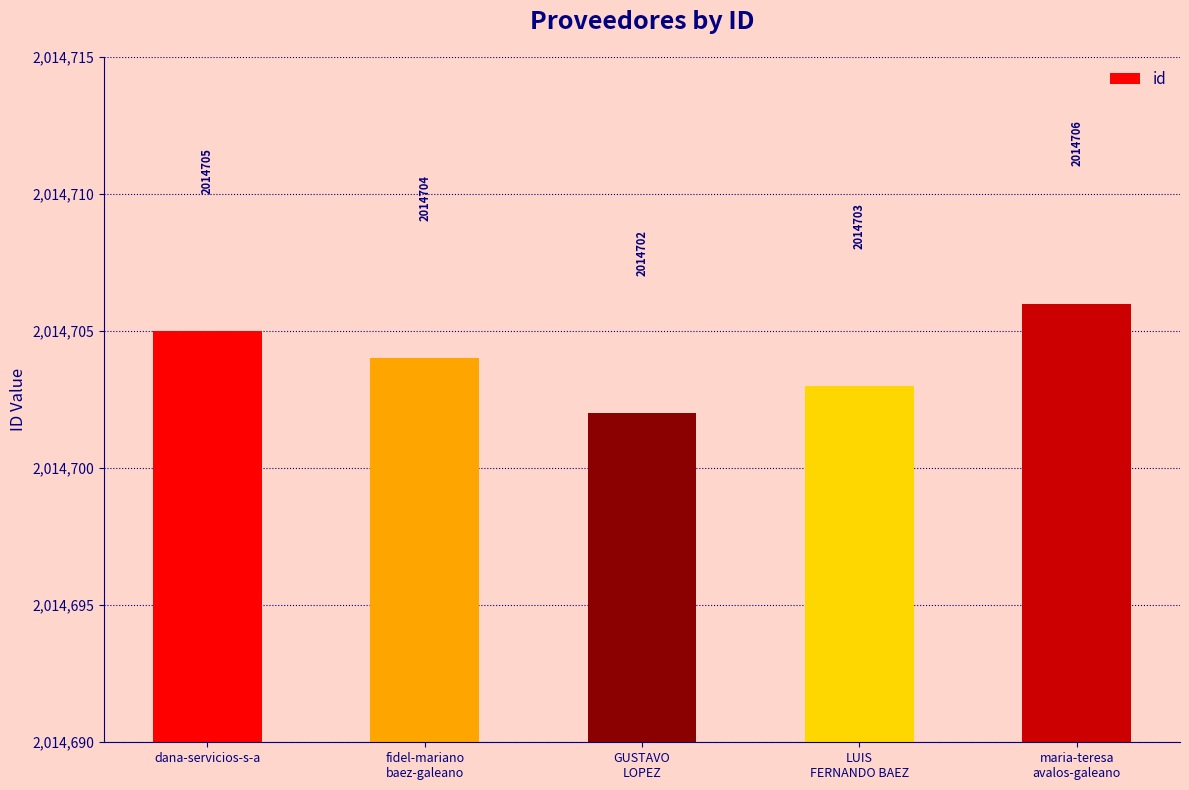

Reading left to right, extract all data points from this chart.

2014705	2014704	2014702	2014703	2014706